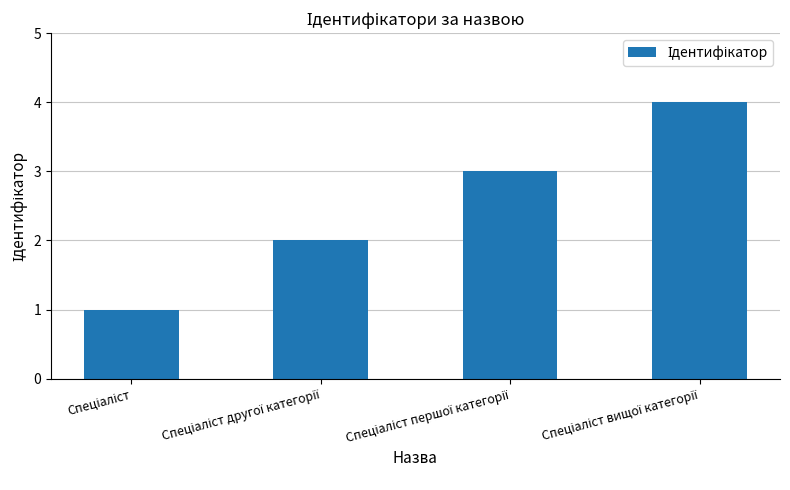

What is the sum of all values?

10